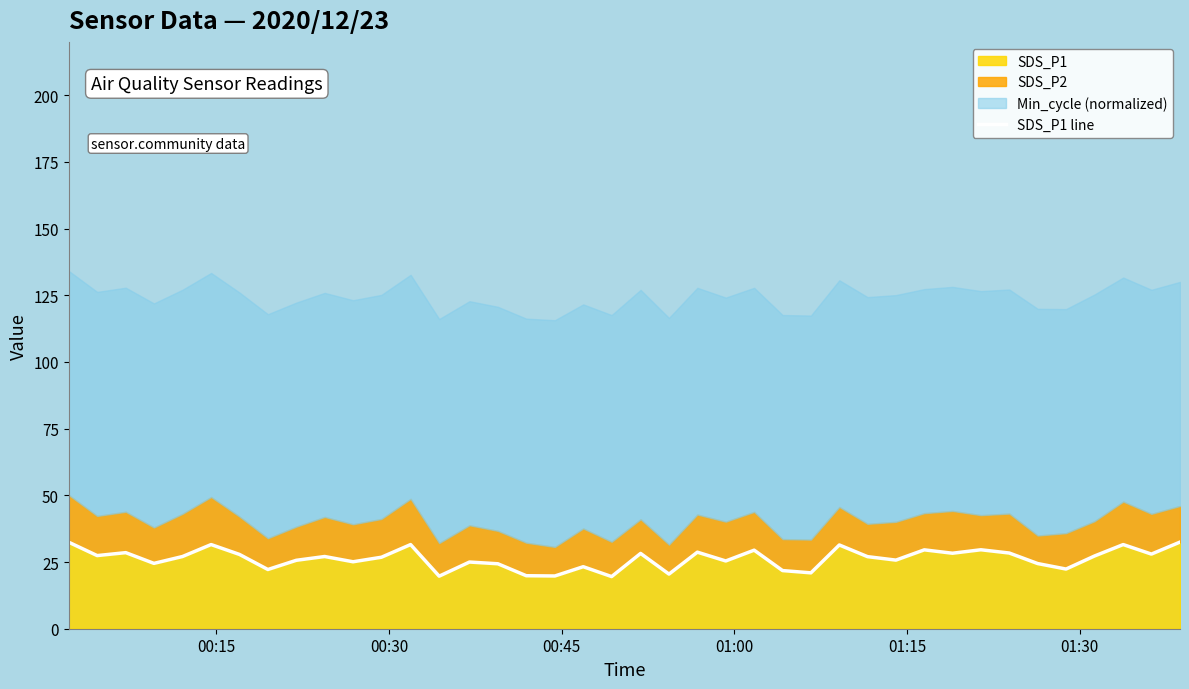

Is it true that the value at 10 is 39.9?

False